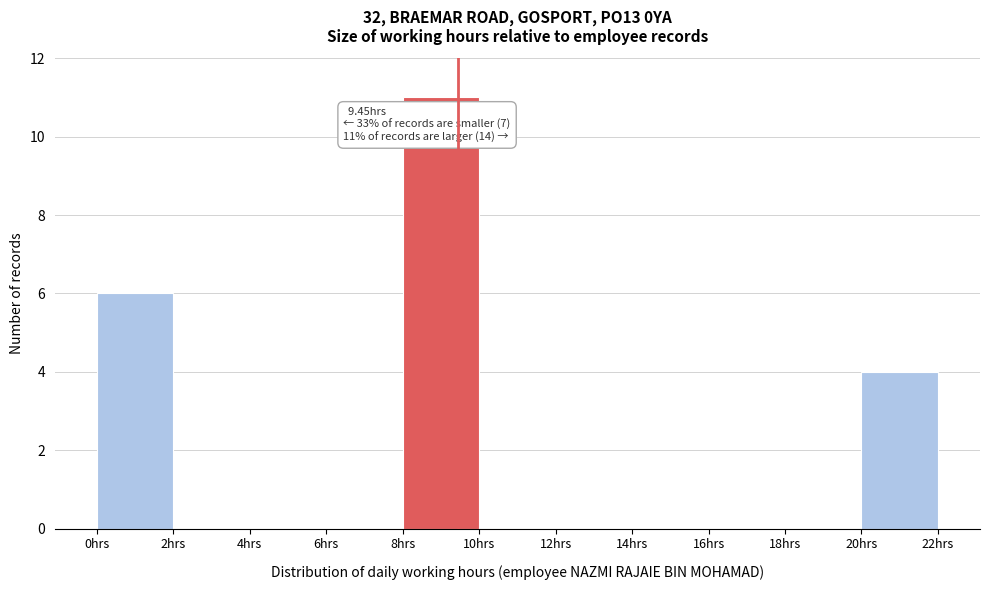

Over which range of the x-axis is the bar tallest?

8 to 10